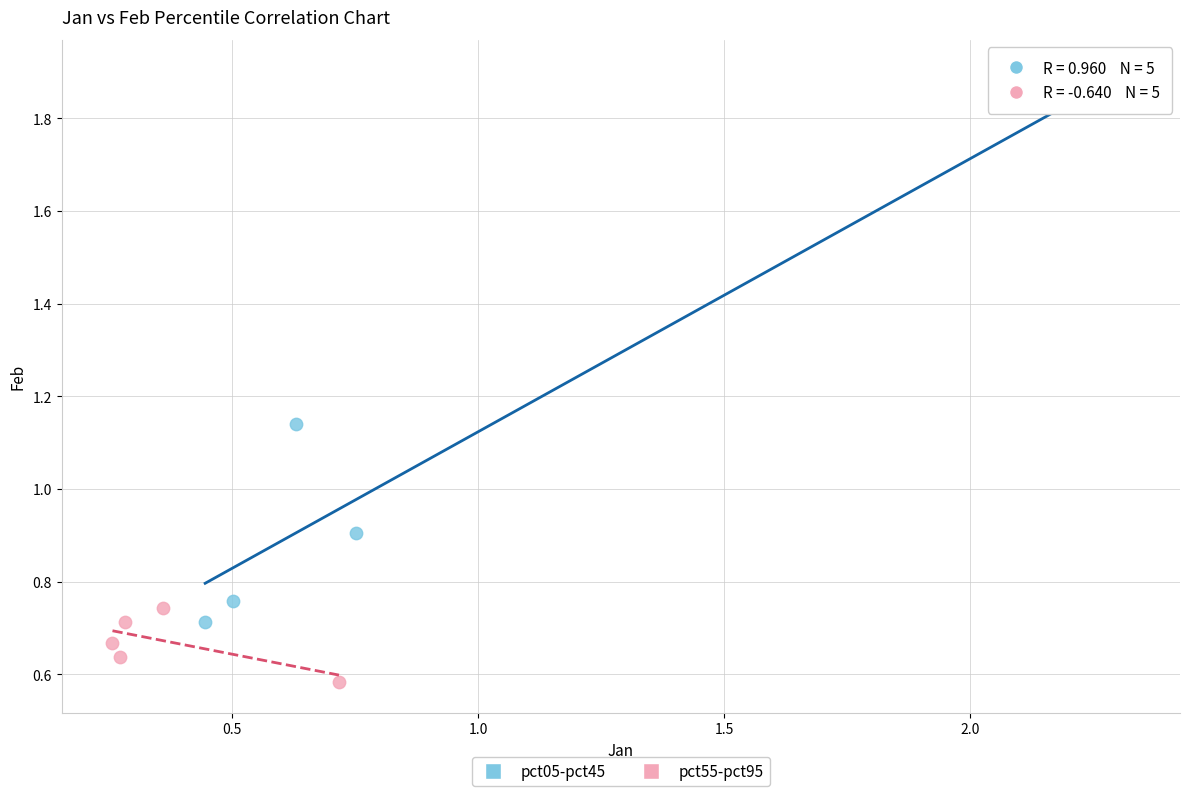

Which series reaches the minimum Y coordinate?

pct55-pct95